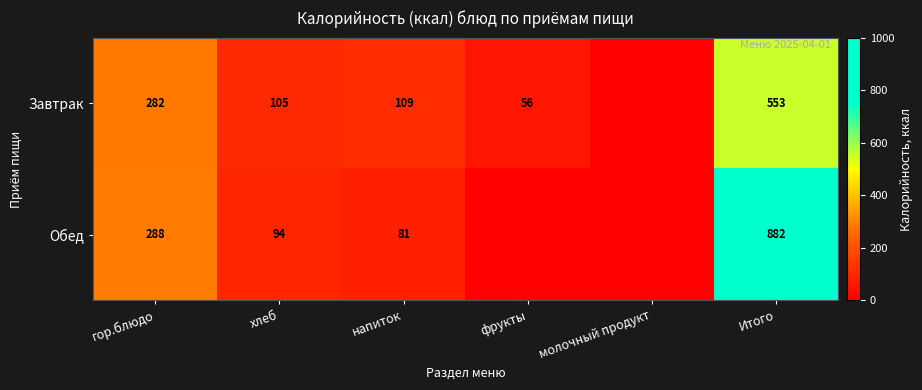

What is the total value across all series at фрукты?

56.4